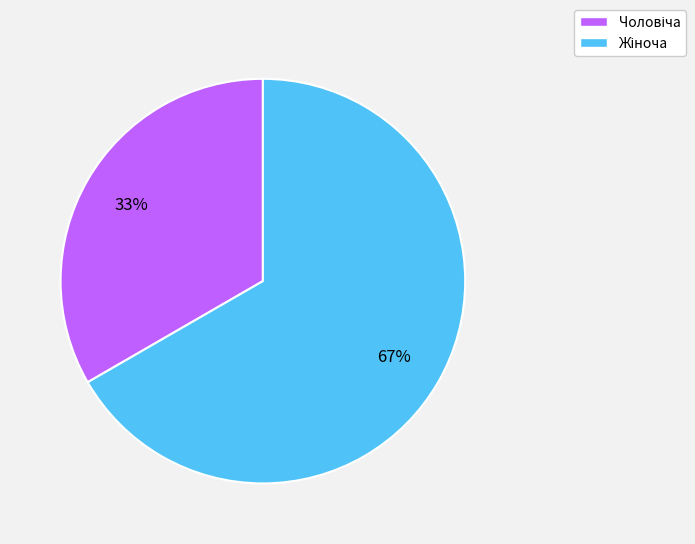

Count the number of slices in the pie.

2